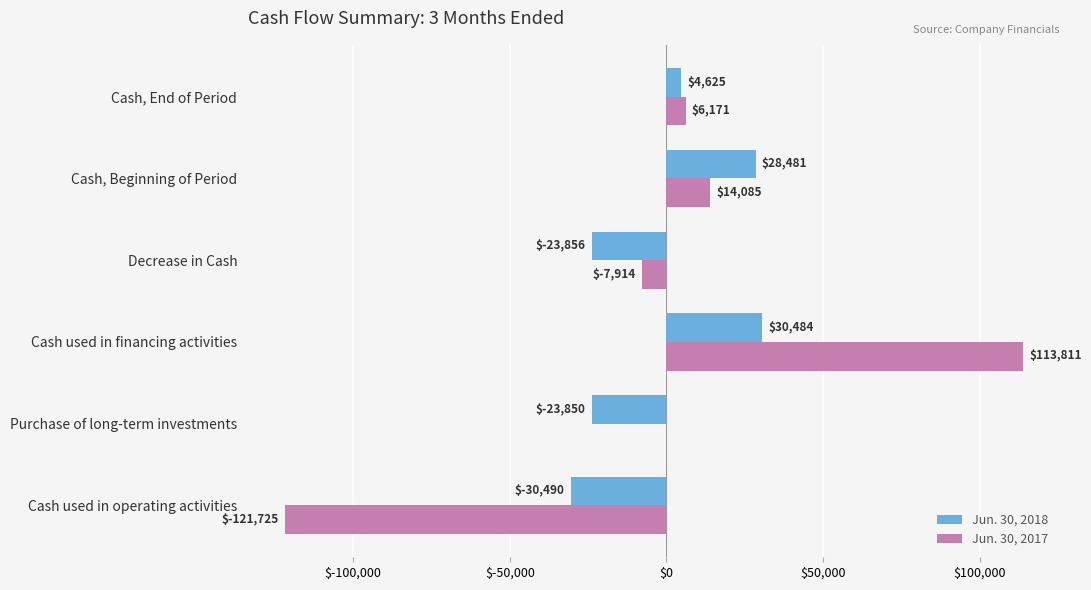

The Jun. 30, 2017 series shows 29591 at Cash used in financing activities. True or false?

False